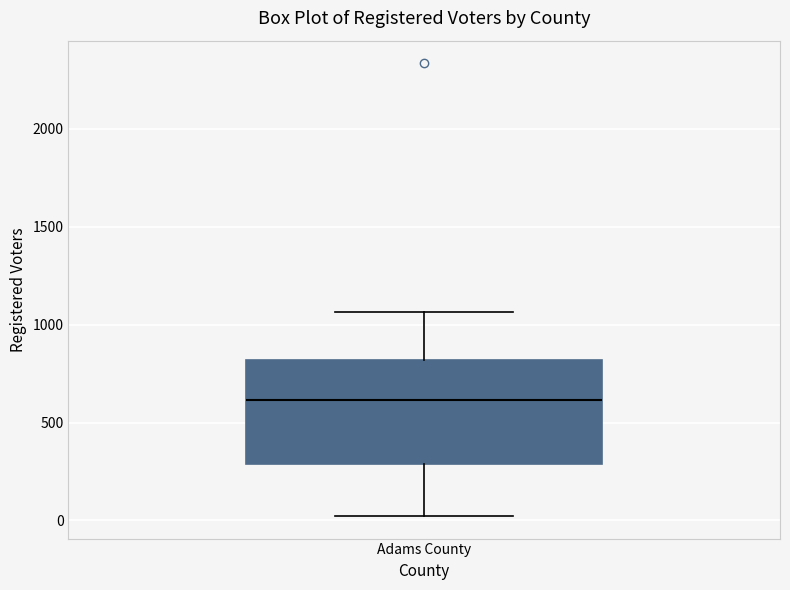

Read this box plot against the y-axis: the position of the median line, the range covered by the box, and the ends of both whiskers. The values are not printed on the chart, so give them approximately, as read against the axis.

median 600, box 300 to 800, whiskers 0 to 1050